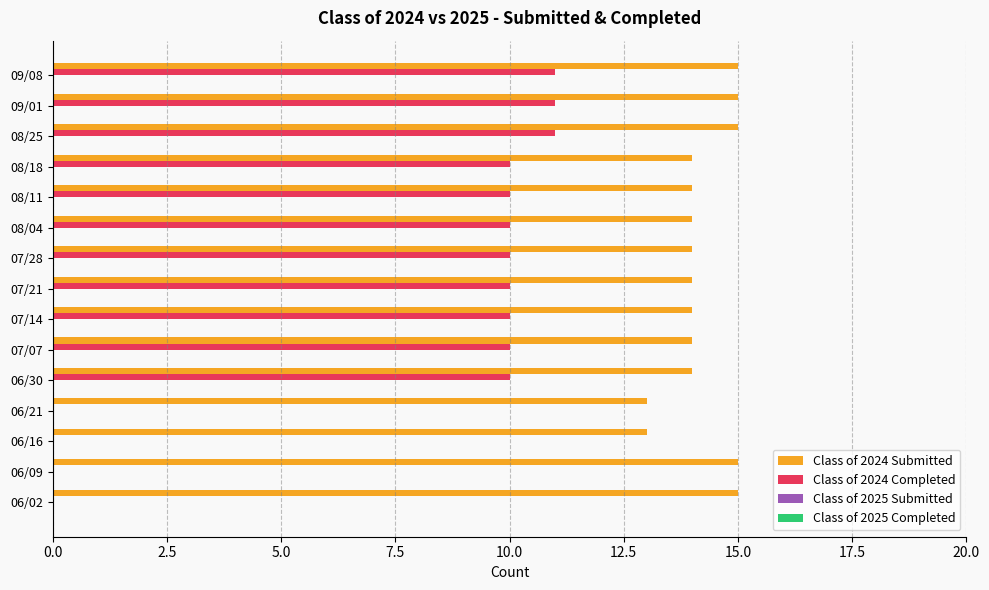

Is the value of Class of 2024 Completed at 08/11 greater than the value of Class of 2024 Submitted at 06/30?

No